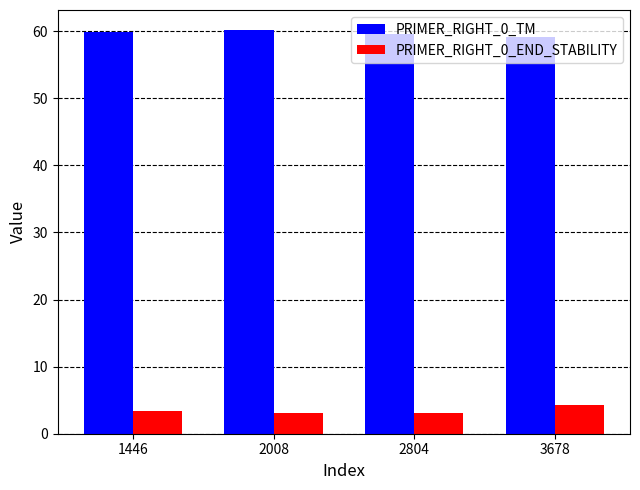

List the series in order of their peak value, lowest first.

PRIMER_RIGHT_0_END_STABILITY, PRIMER_RIGHT_0_TM